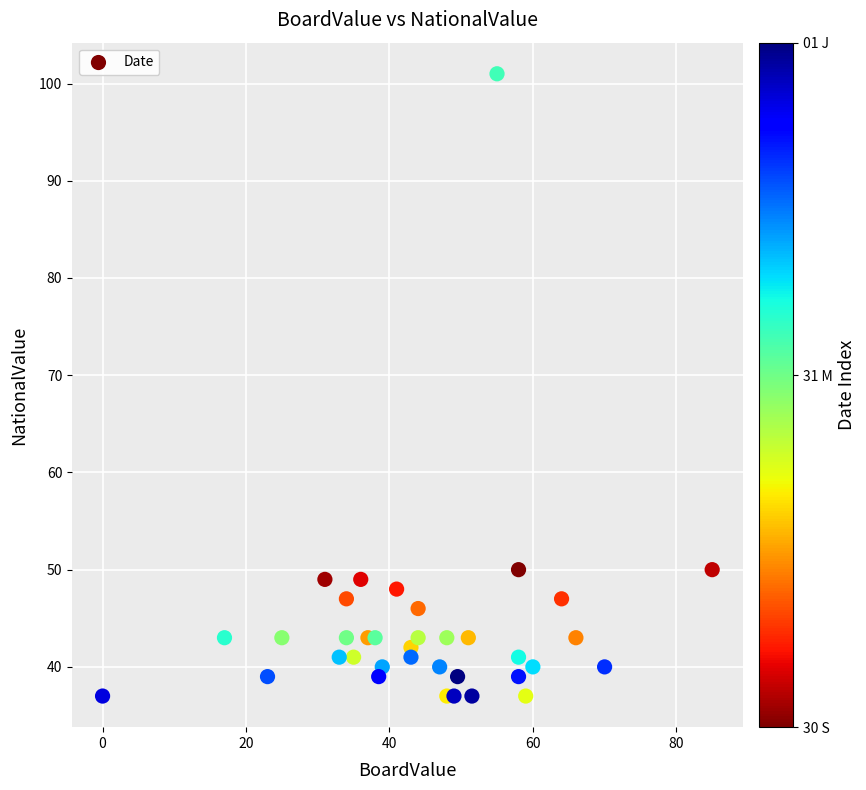

What is the range of Y values (max minus min)?

64